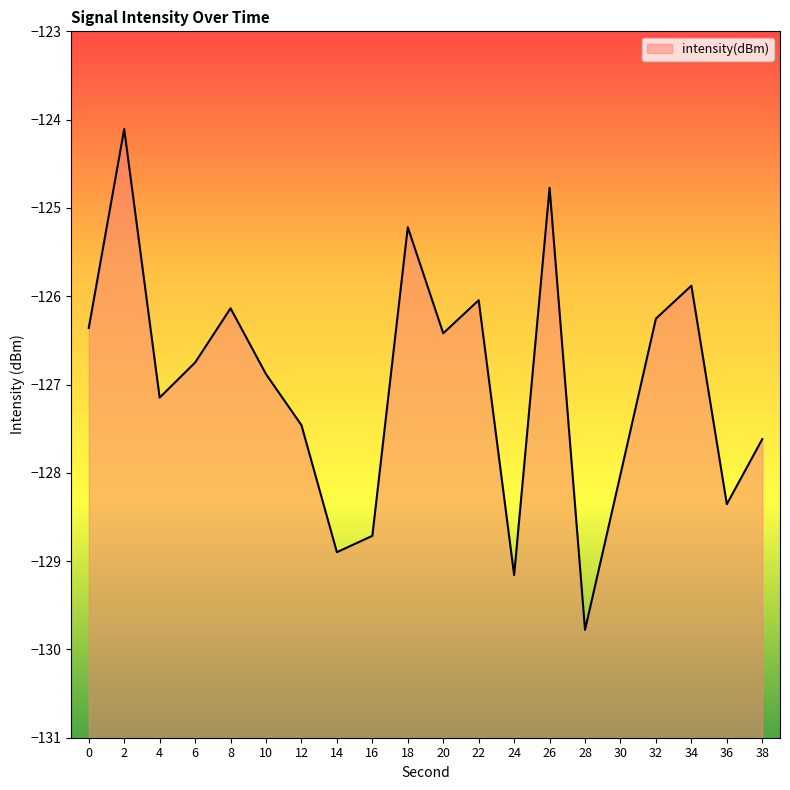

At which category does the data reach its first local peak?

2